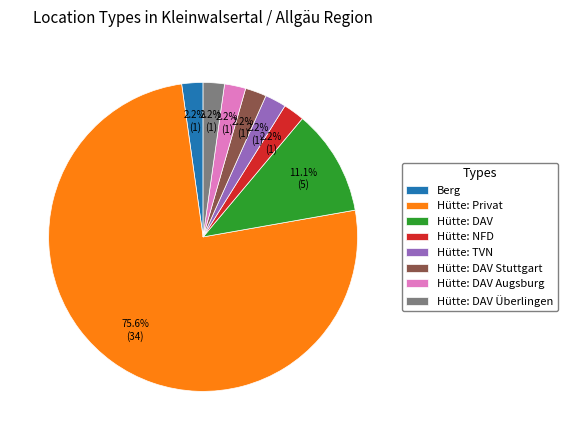

What is the ratio of the value at Hütte: DAV to the value at Hütte: NFD?

5.0